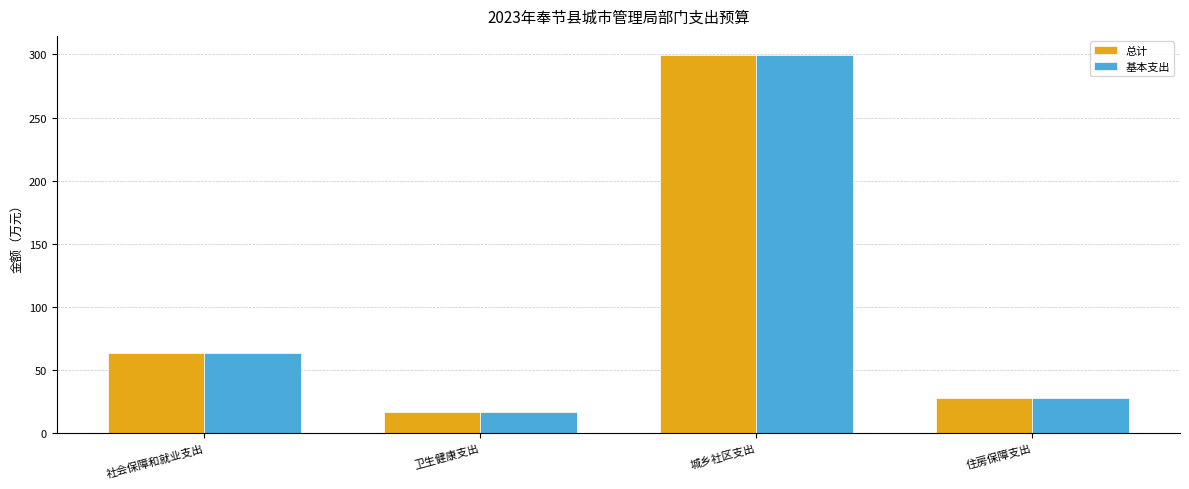

How many data points in 基本支出 are less than 63?

2